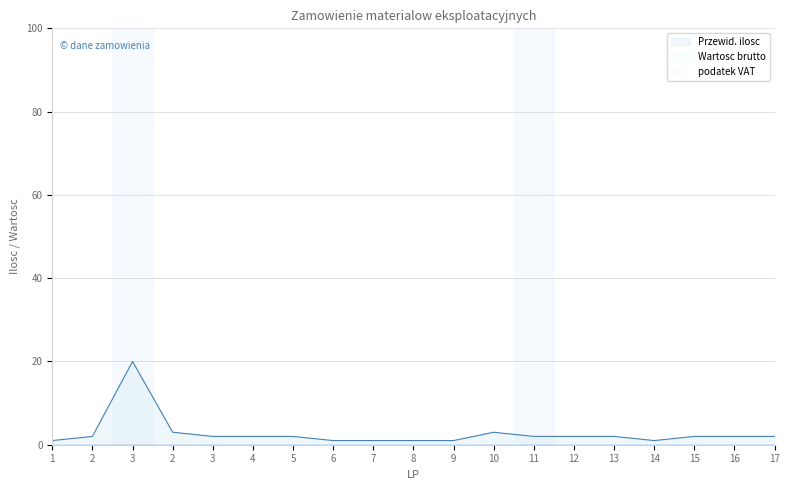

At which category is the sum across all series the highest?

3